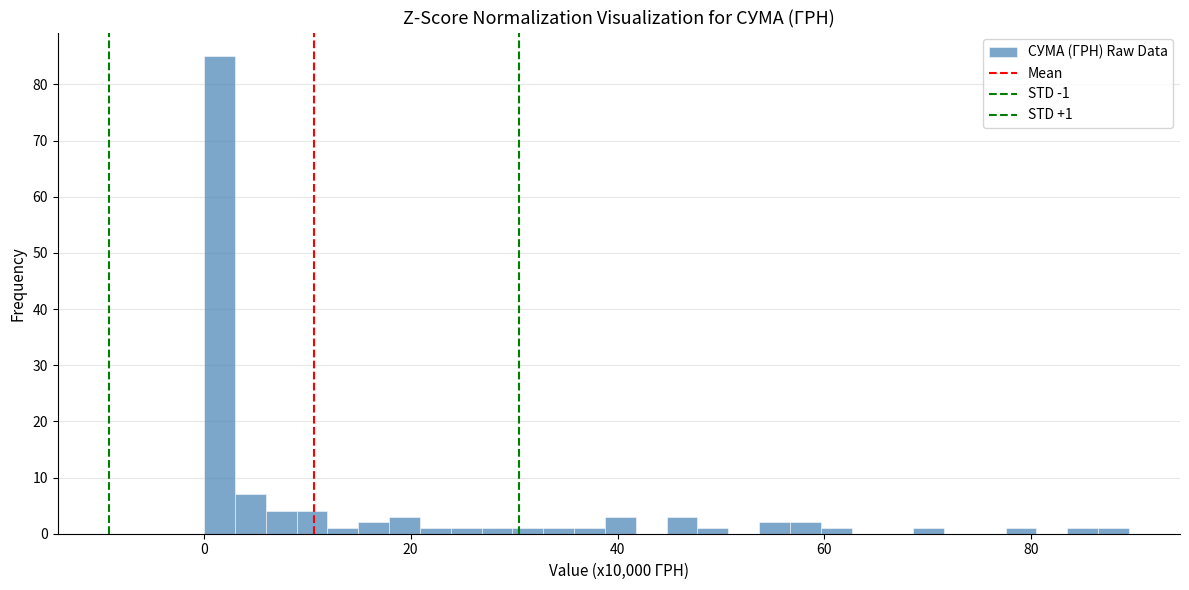

Read against the x-axis, roughly where is the centre of the tallest bar?

2